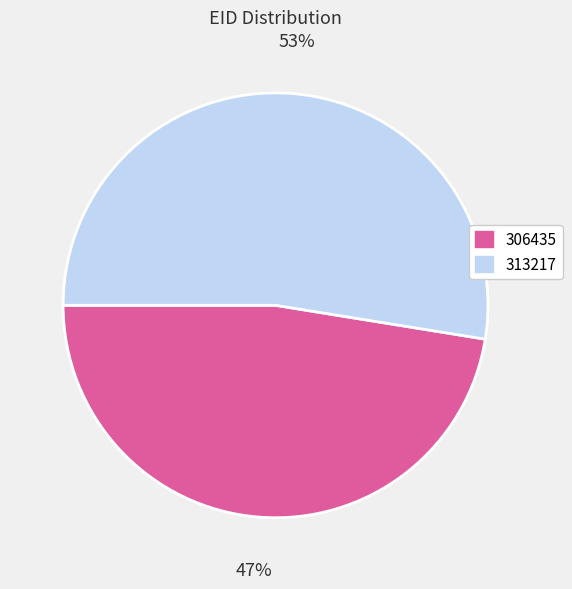

To the nearest percent, what percentage of the pie is 306435?

47%